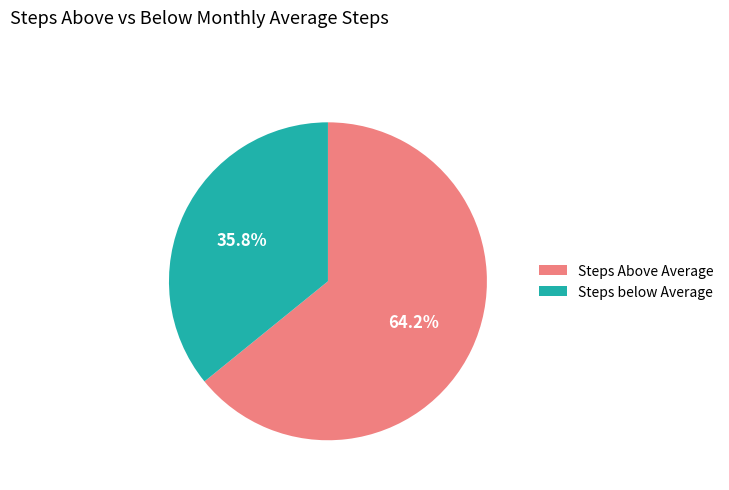

Approximately how many times larger is the value at Steps Above Average compared to Steps below Average?

1.8